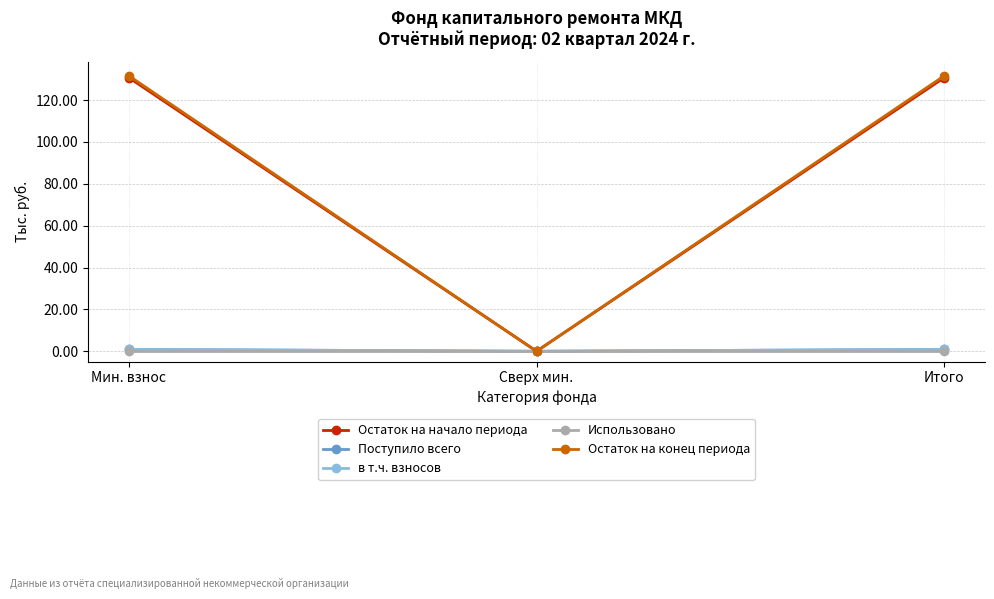

At which category is the sum across all series the highest?

Мин. взнос